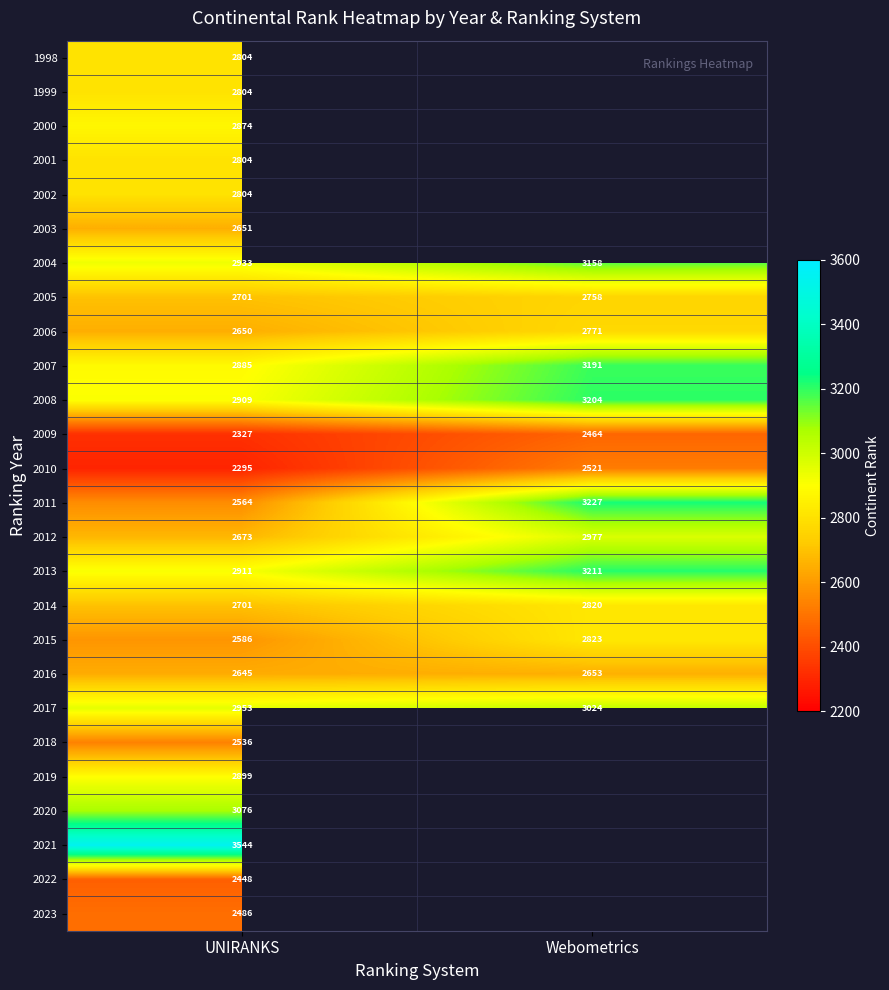

Between Webometrics and UNIRANKS, which is larger?

UNIRANKS